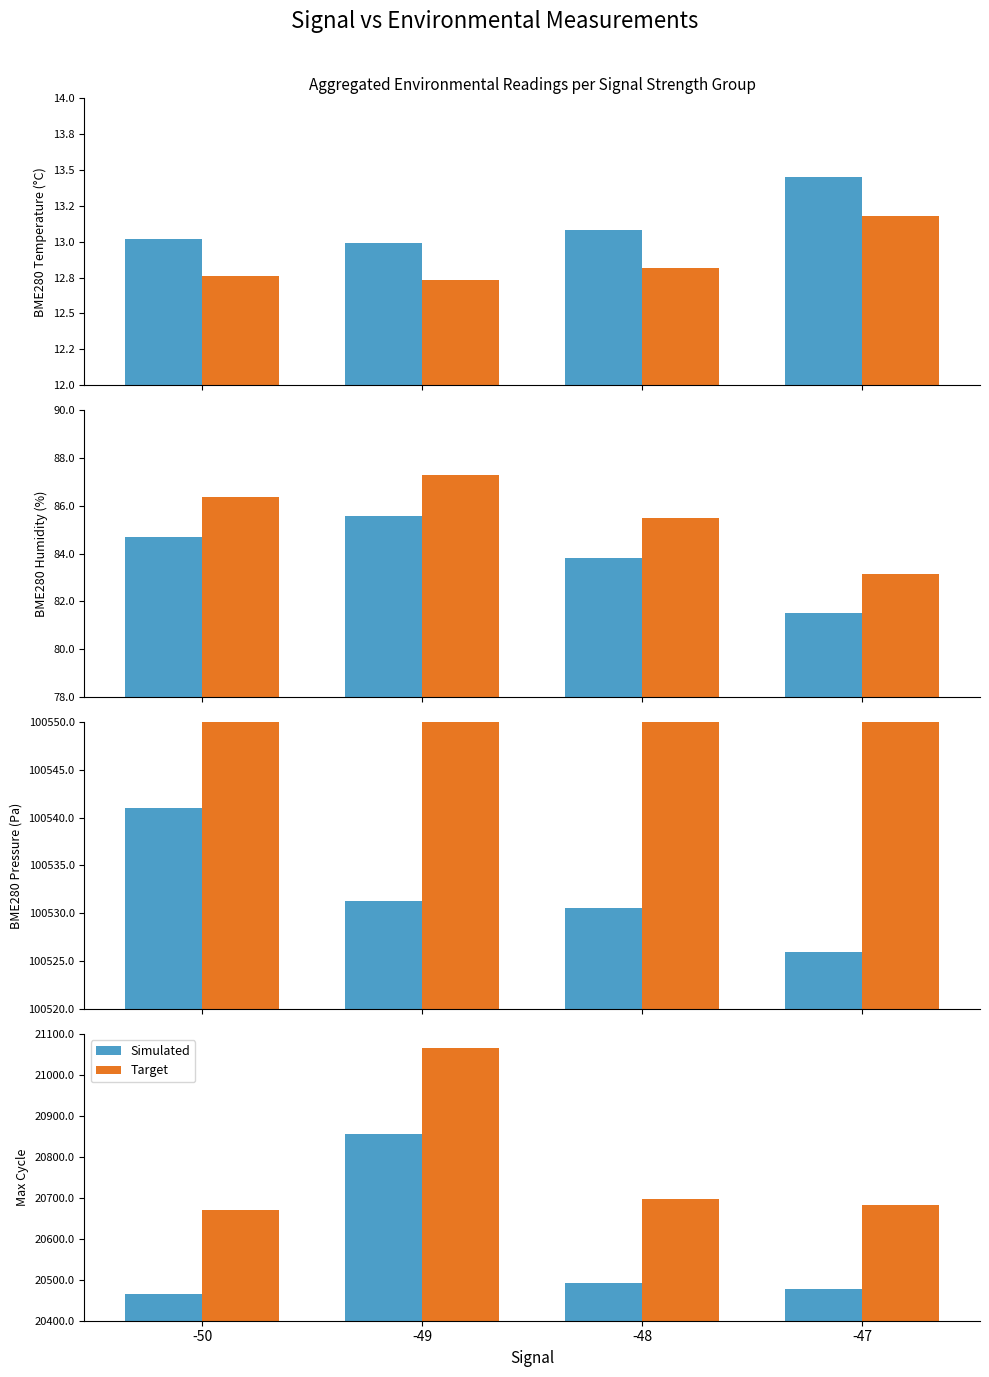

What is the minimum value for Simulated?

20466.0